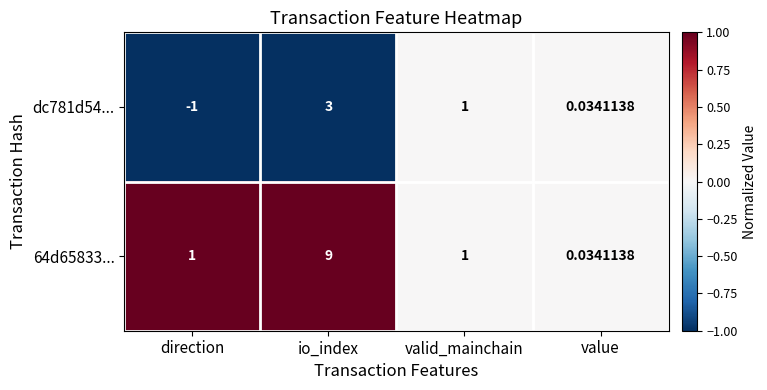

At which label is dc781d54... closest to 1?

valid_mainchain